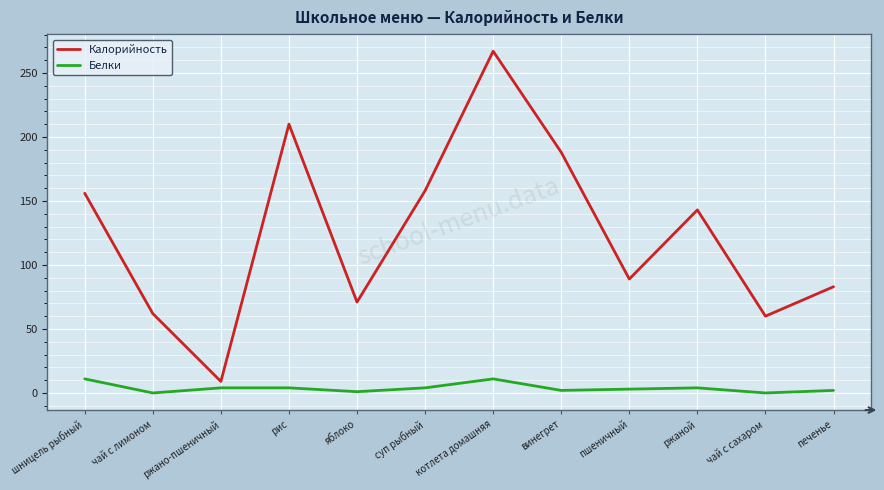

At пшеничный, list the series in order from smallest to largest.

Белки, Калорийность